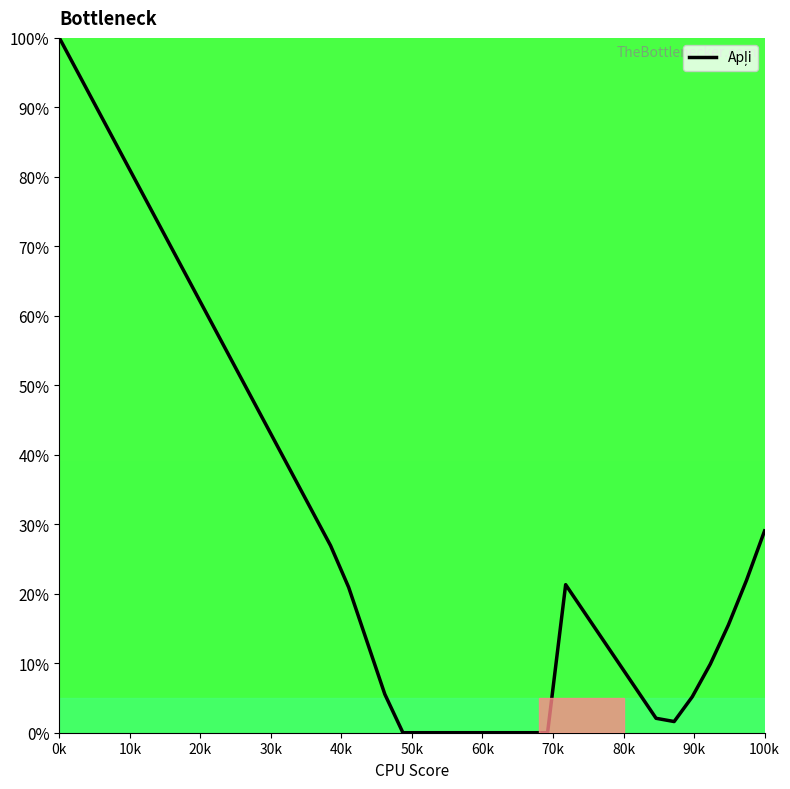

Does the chart display data point markers on the line(s)?

No